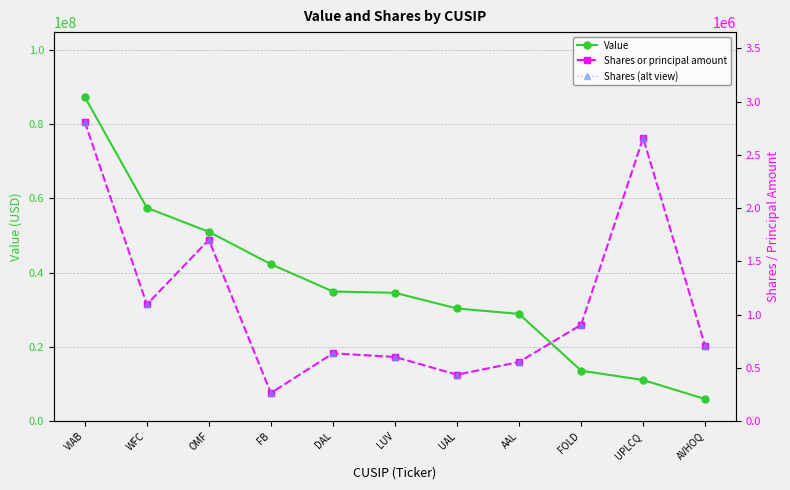

What is the sum of the Shares (alt view) values at AAL and FB?

820600